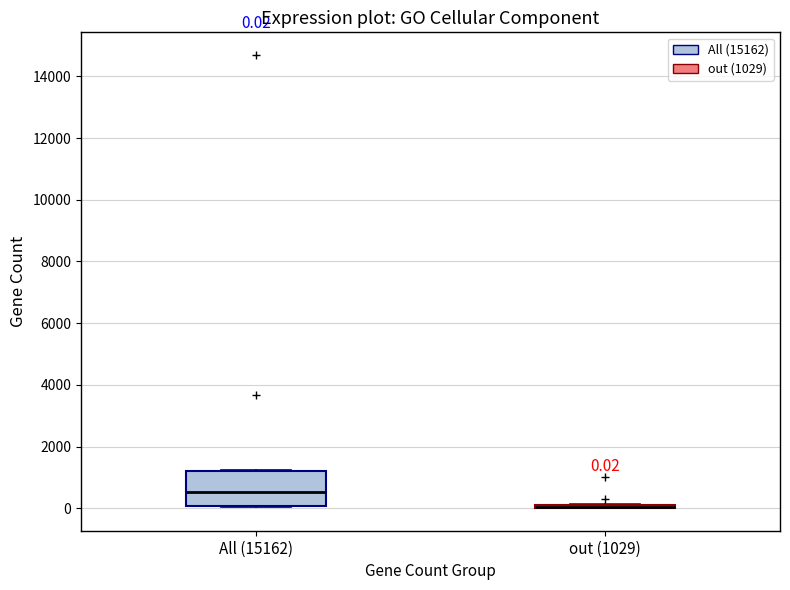

Which box is the tallest, from its lower edge to its upper edge?

All (15162)